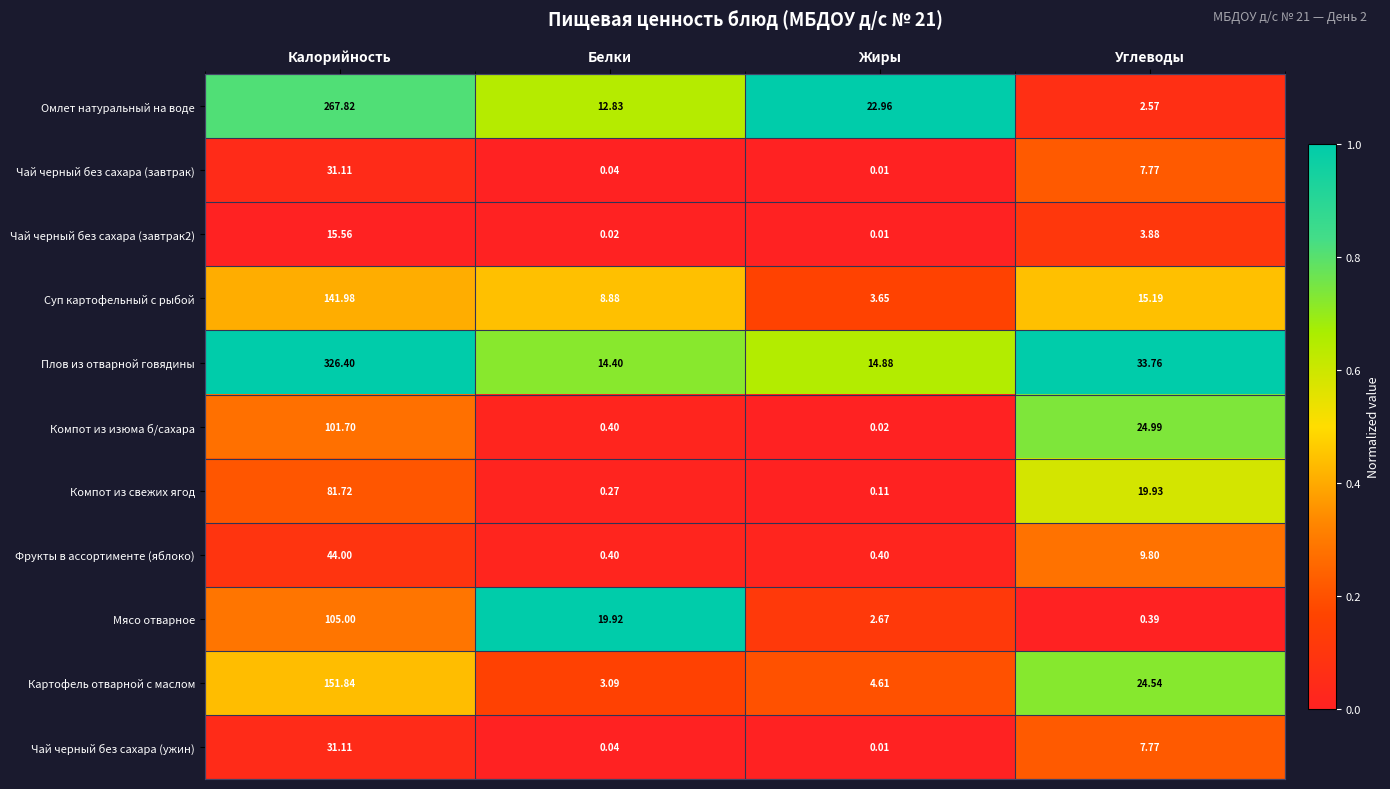

Rank the categories by Омлет натуральный на воде value from lowest to highest.

Углеводы, Белки, Жиры, Калорийность